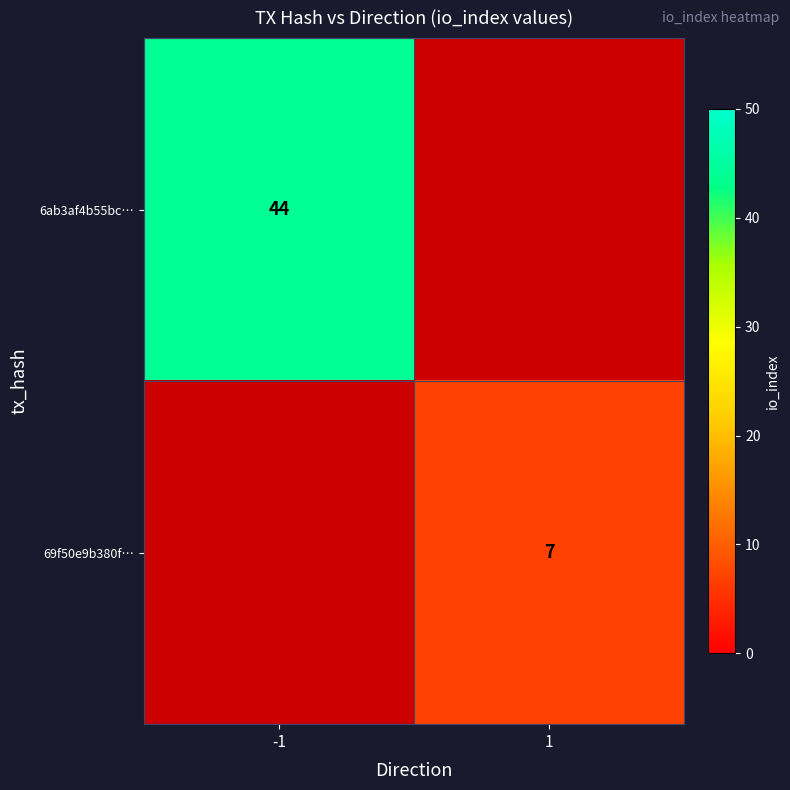

The 6ab3af4b55bc… series shows 44 at -1. True or false?

True